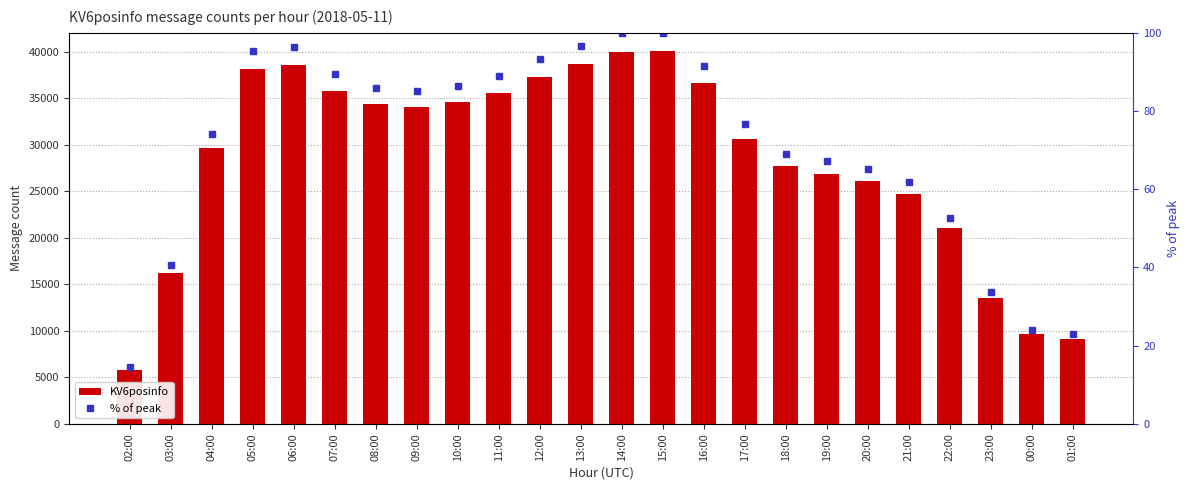

Which series has the largest range (max minus min)?

KV6posinfo